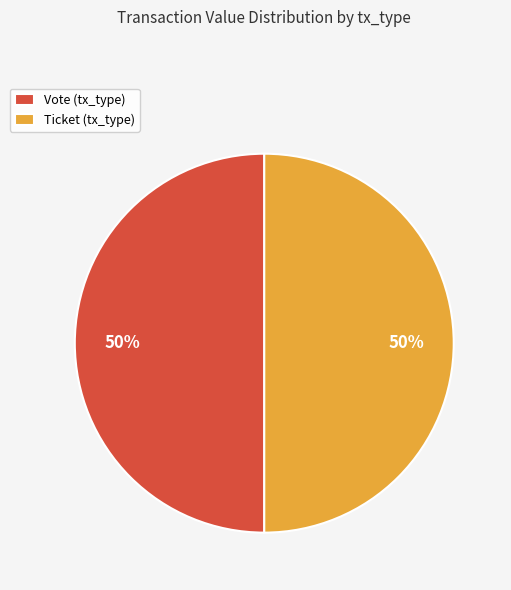

What percentage is the Vote (tx_type) slice, to the nearest percent?

50%